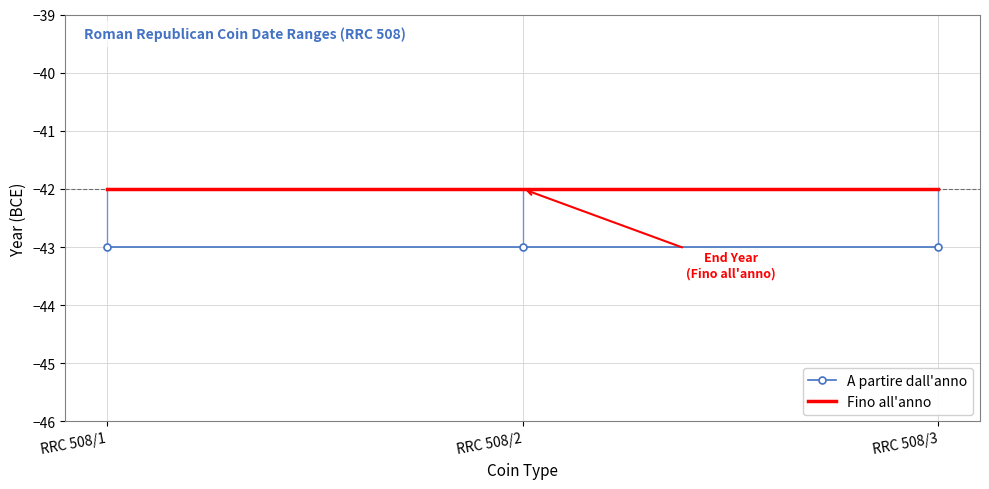

What is the value of the Fino all'anno point at the 3rd from the left?

-42